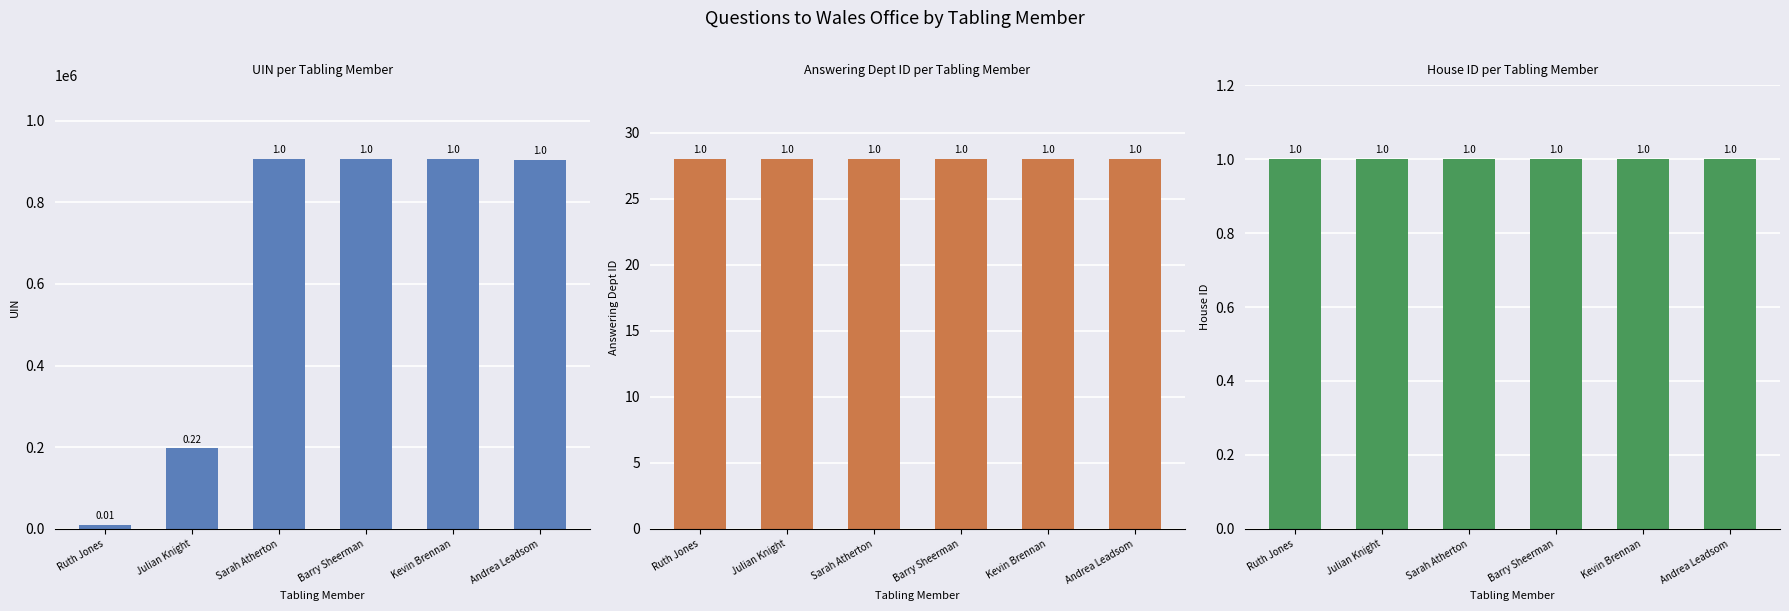

The value of House ID at Andrea Leadsom is 1. True or false?

False